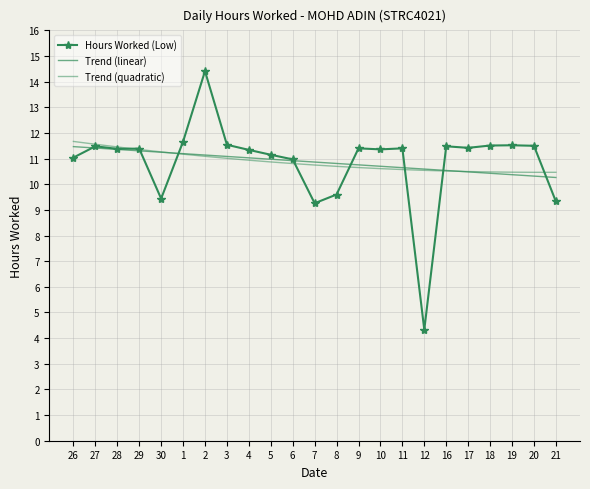

How many times do Hours Worked (Low) and Trend (linear) cross each other?

8